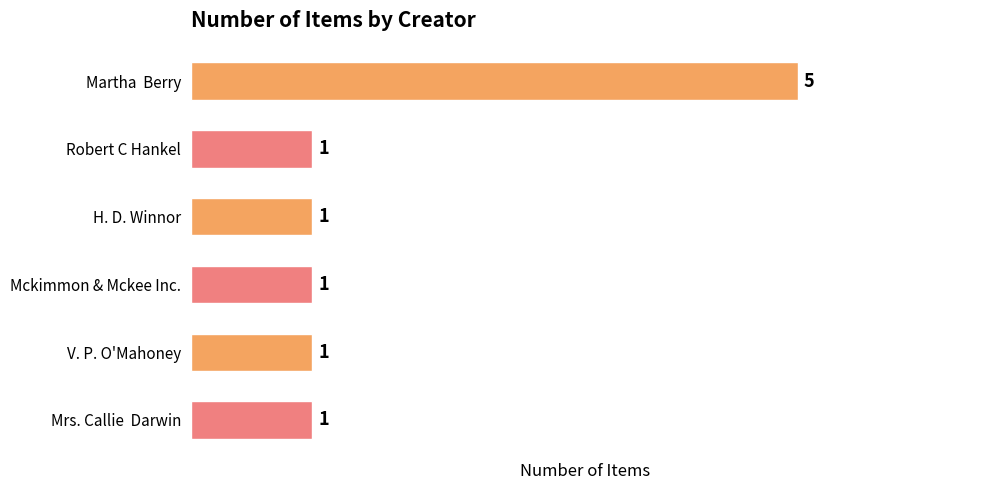

Reading top to bottom, transcribe all the data shown in this chart.

Martha  Berry=5	Robert C Hankel=1	H. D. Winnor=1	Mckimmon & Mckee Inc.=1	V. P. O'Mahoney=1	Mrs. Callie  Darwin=1